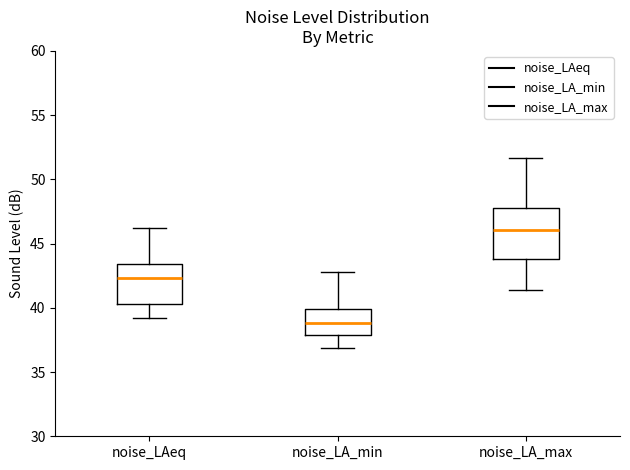

Where does the median line of the box for noise_LA_max sit on the y-axis? The values are not printed on the chart, so give them approximately, as read against the axis.

46.0